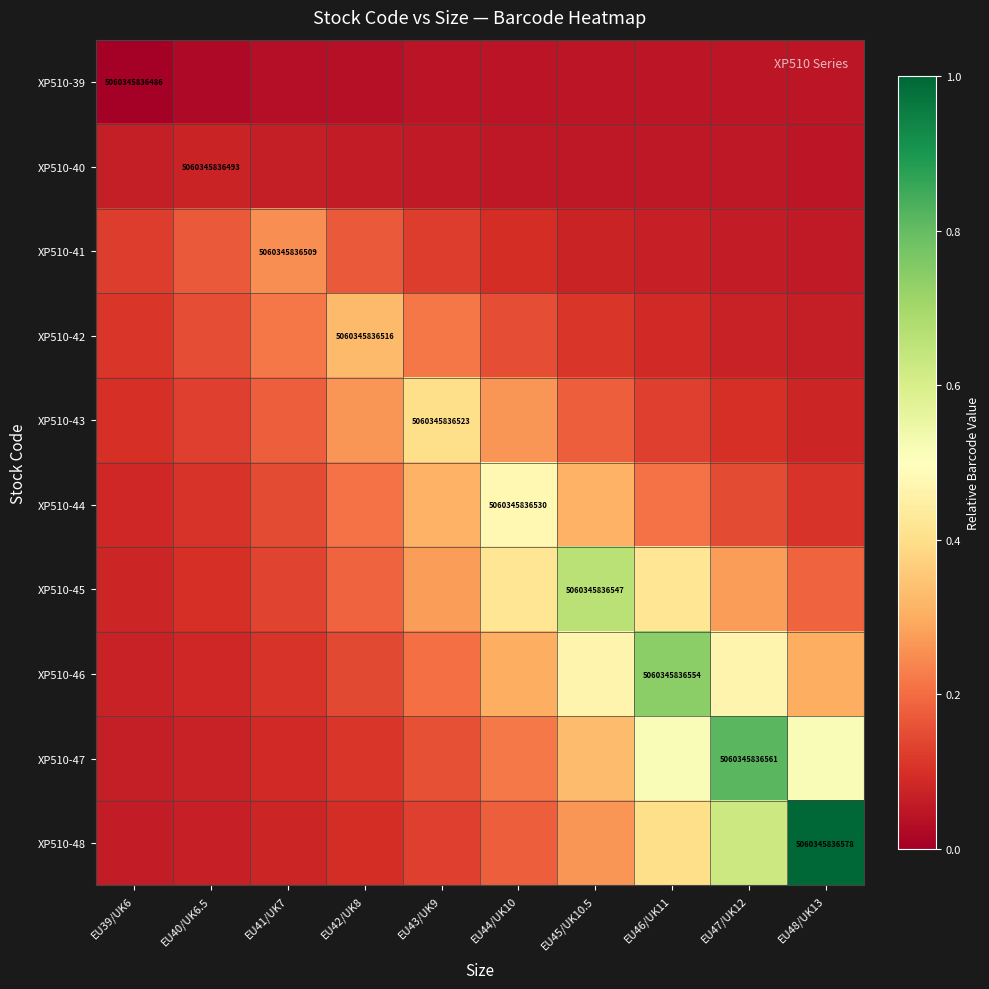

Which category has the lowest value across all series?

EU39/UK6